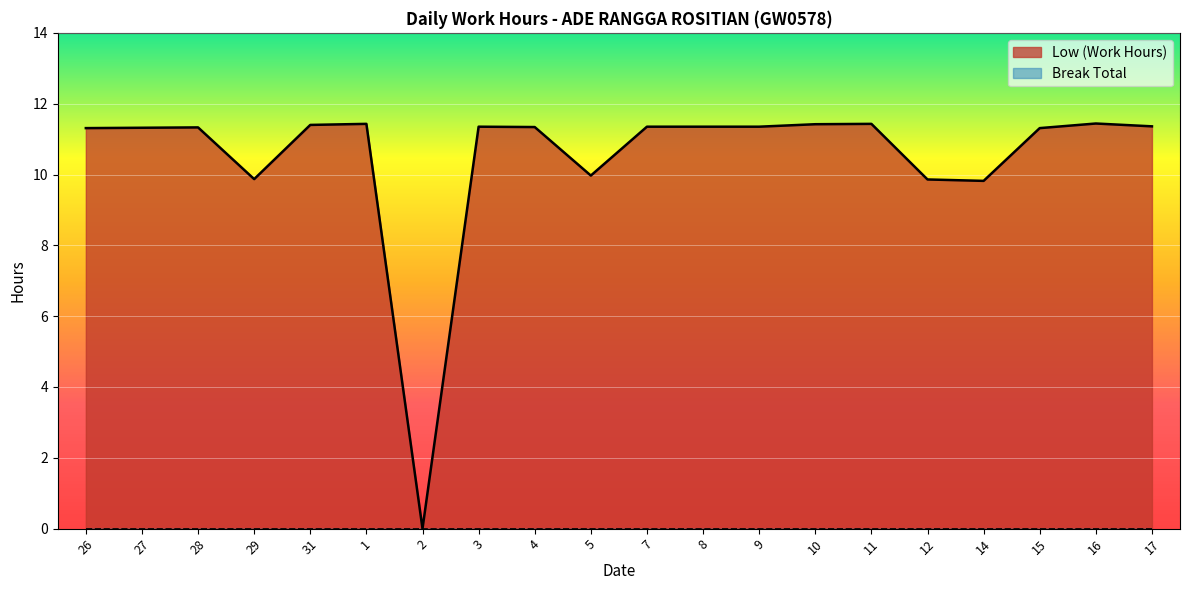

What position from the left is 26?

1